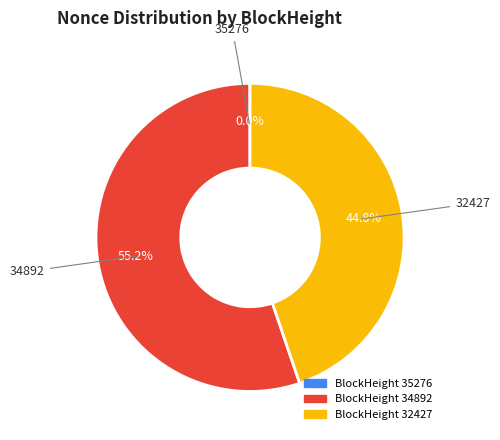

Is there a majority slice in this chart?

Yes